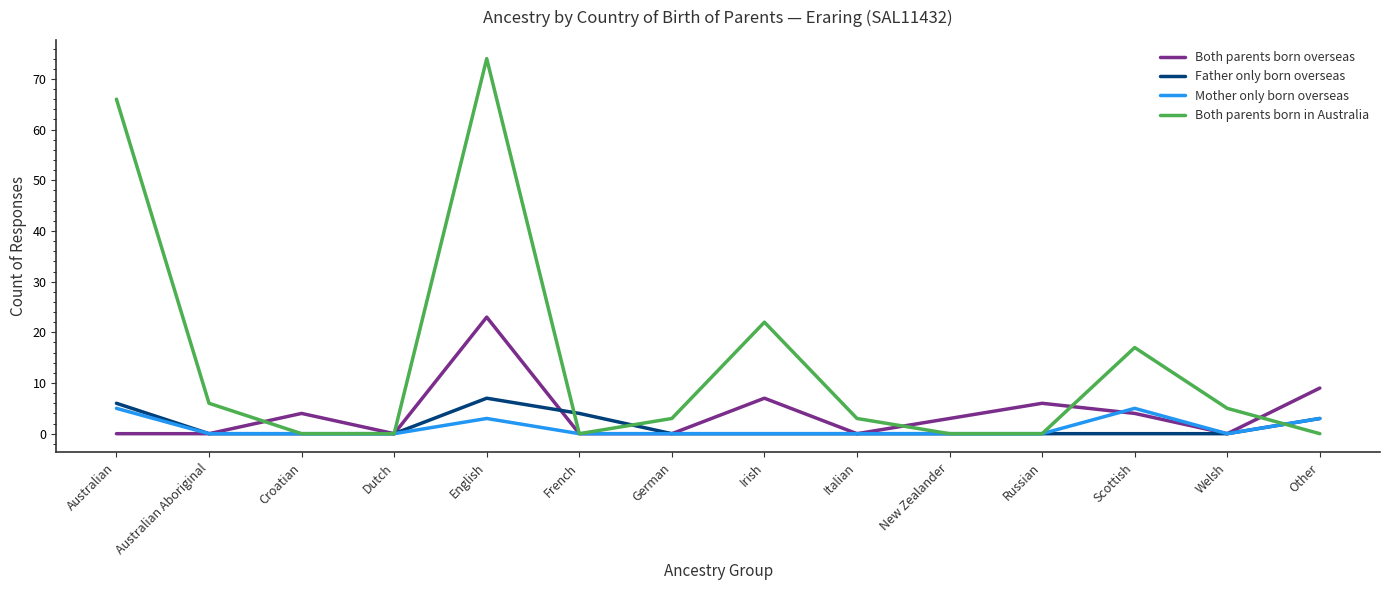

What is the greatest value displayed?

74